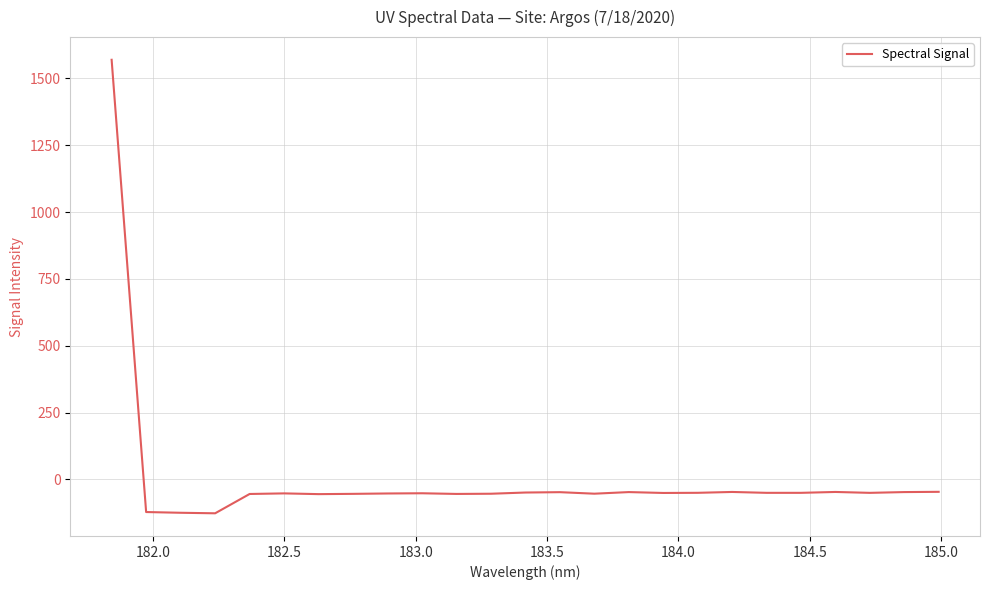

What is the minimum value shown in the chart?

-127.1